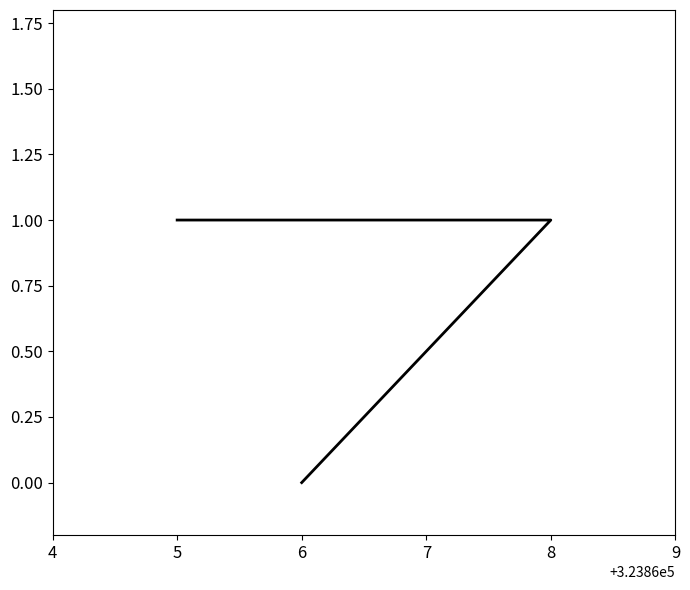

True or false: the data shows 2 at 8.

False